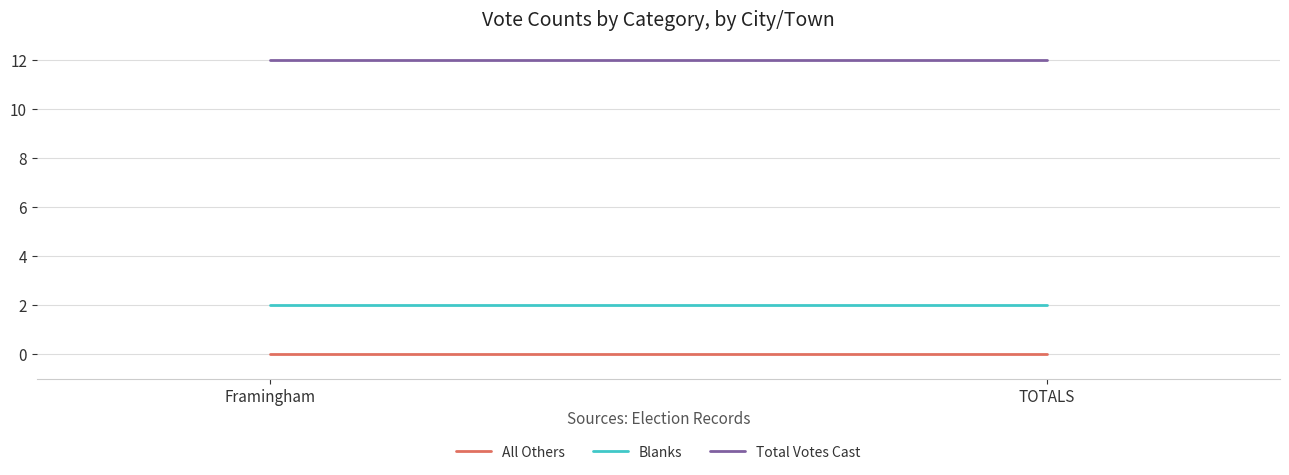

List the series in order of their overall mean, lowest first.

All Others, Blanks, Total Votes Cast